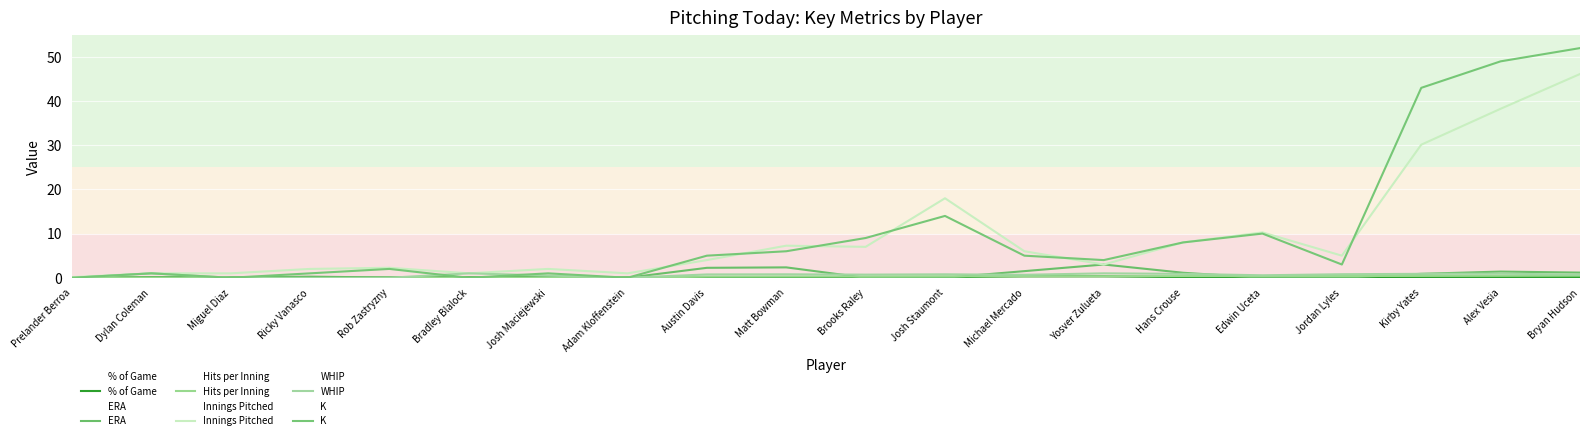

True or false: Innings Pitched and % of Game intersect in this chart.

False